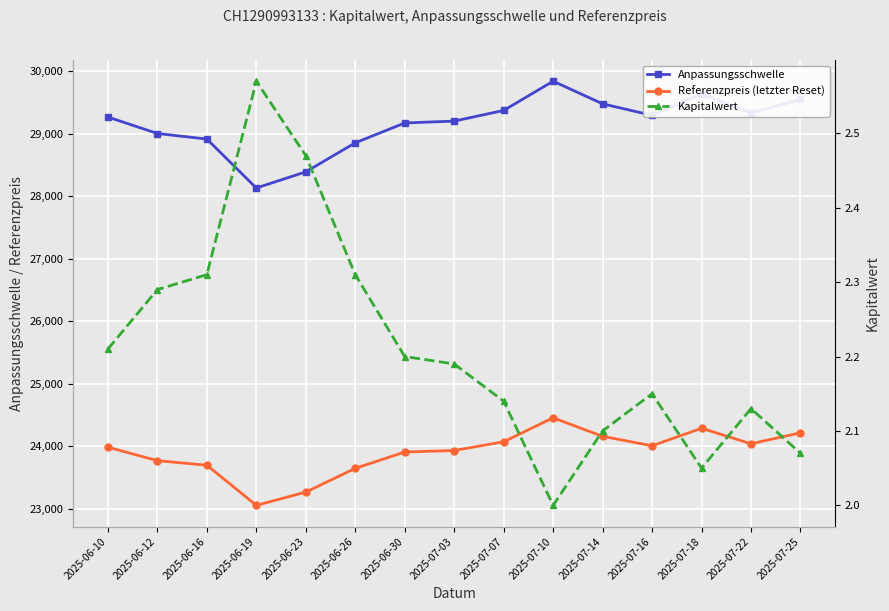

What is the difference between the maximum and minimum values in the Kapitalwert series?

0.6